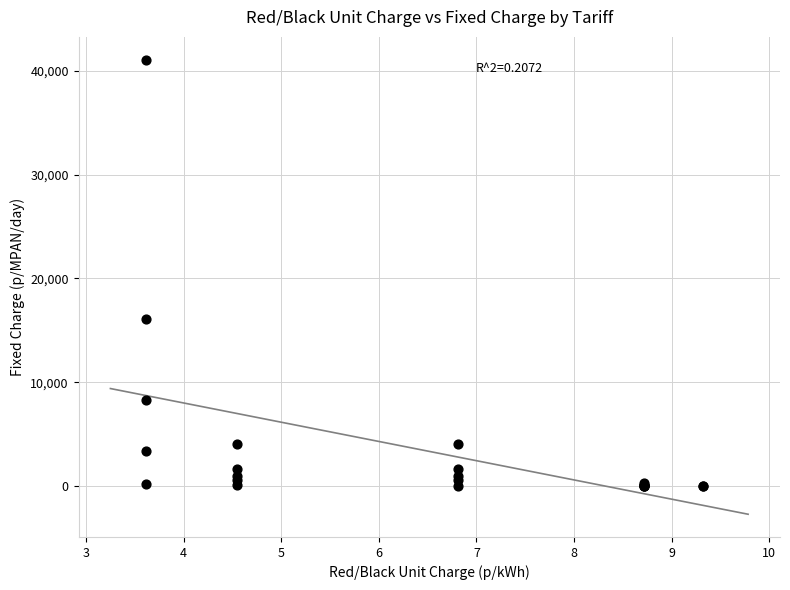

What Y value in the scatter plot is closest to 20547?

16100.2